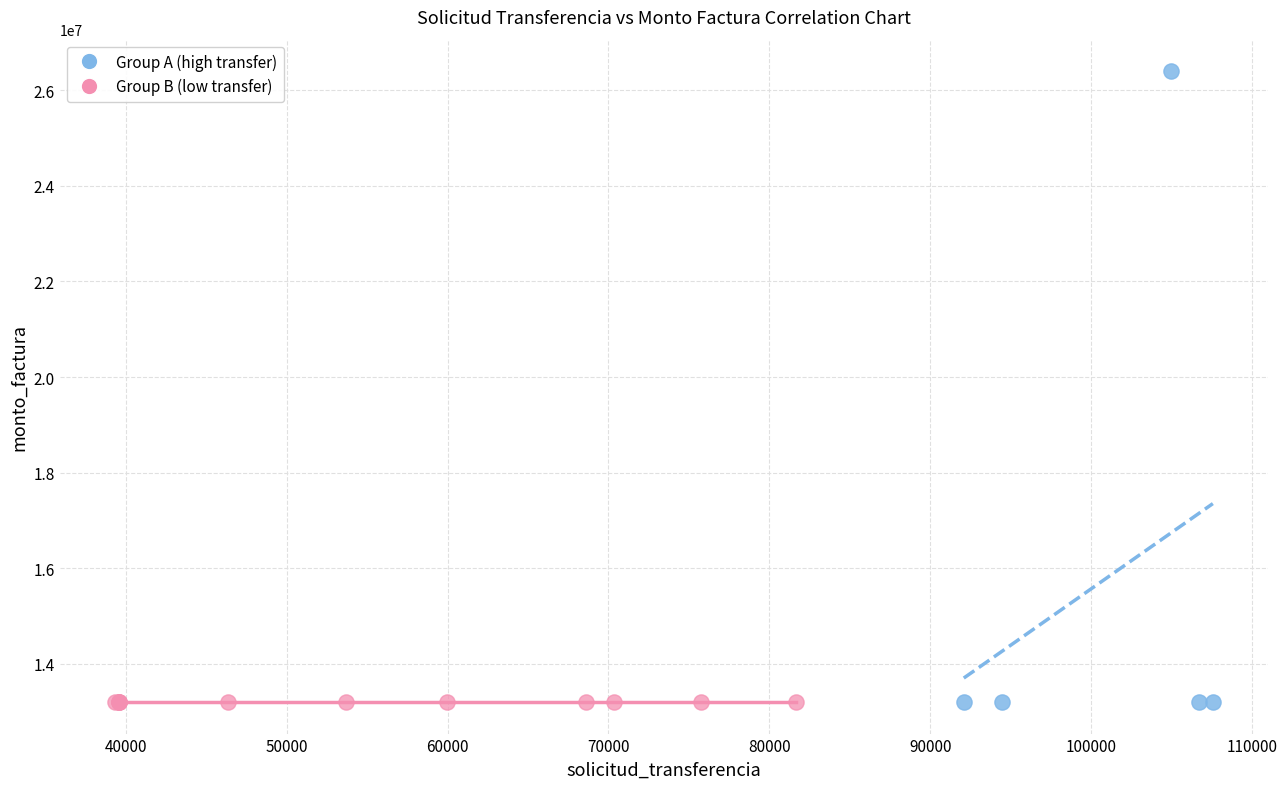

What are all the series names shown in the legend?

Group A (high transfer), Group B (low transfer)